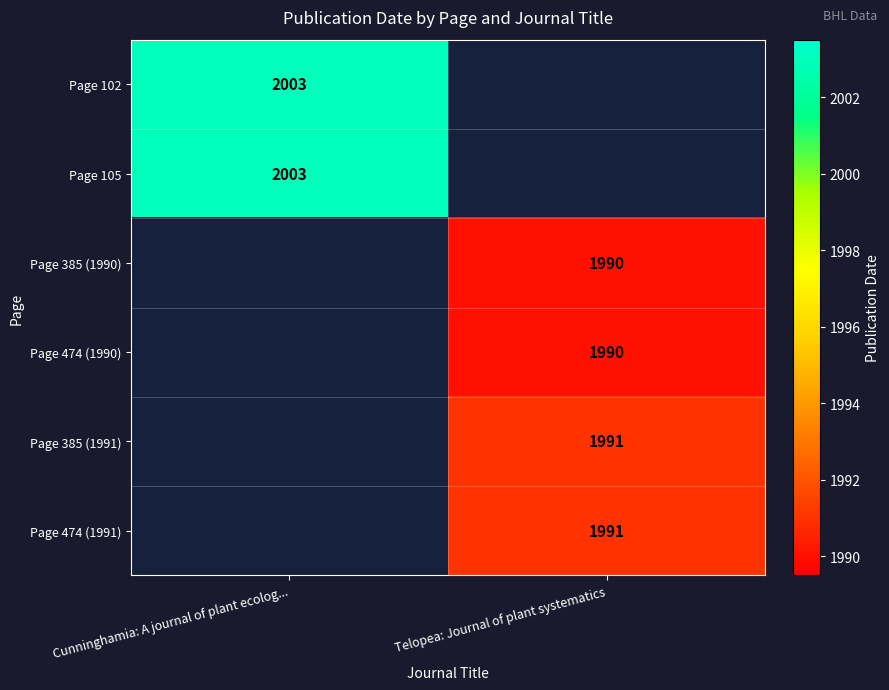

True or false: Page 385 (1990) has a value of 1990 at Telopea: Journal of plant systematics.

True